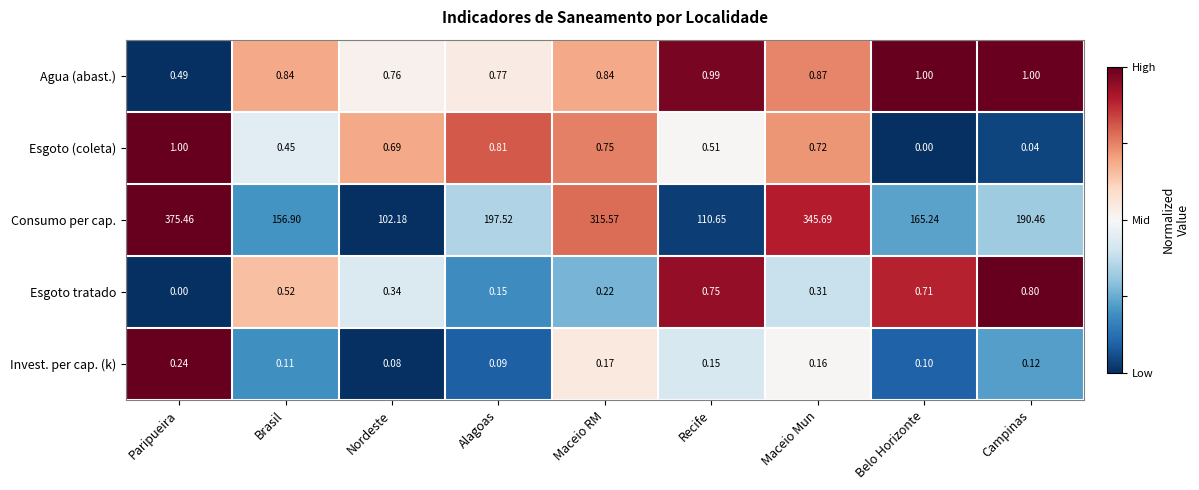

At how many categories does at least one series exceed 0?

9